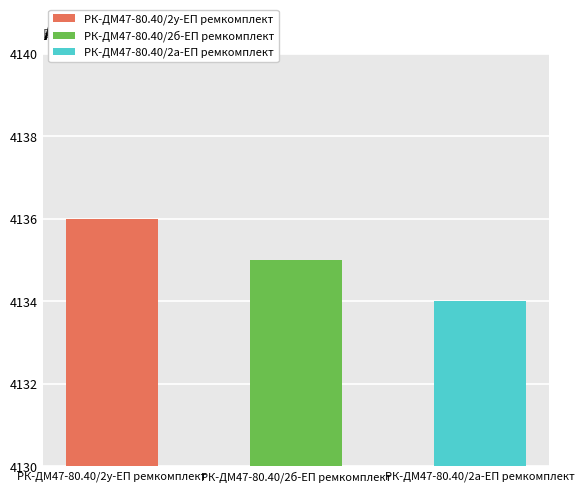

What is the sum of the values at РК-ДМ47-80.40/2у-ЕП ремкомплект and РК-ДМ47-80.40/2а-ЕП ремкомплект?

8270